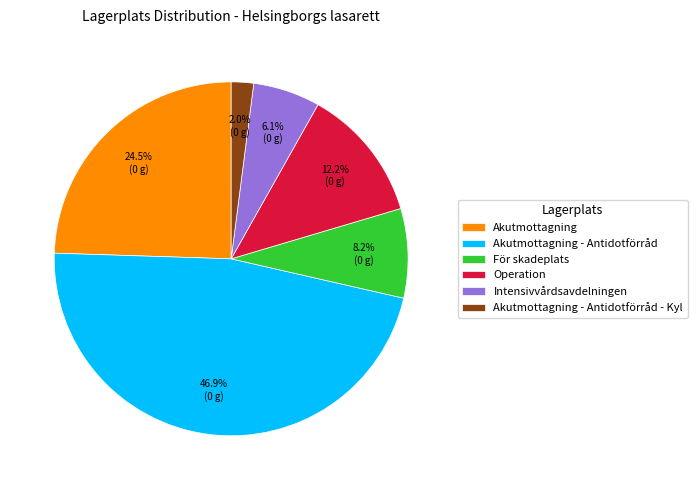

Does any single category account for the majority?

No